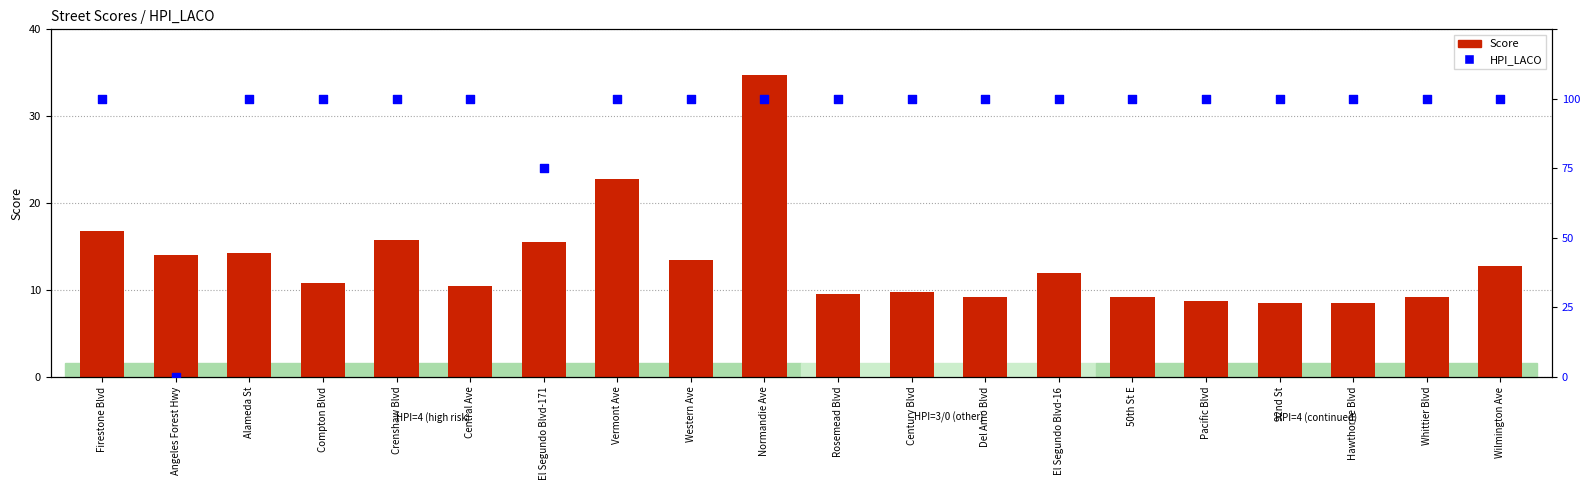

What is the total value across all series at Normandie Ave?

38.8